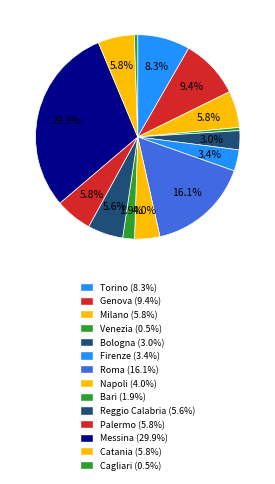

True or false: Roma accounts for 16% of the total.

True